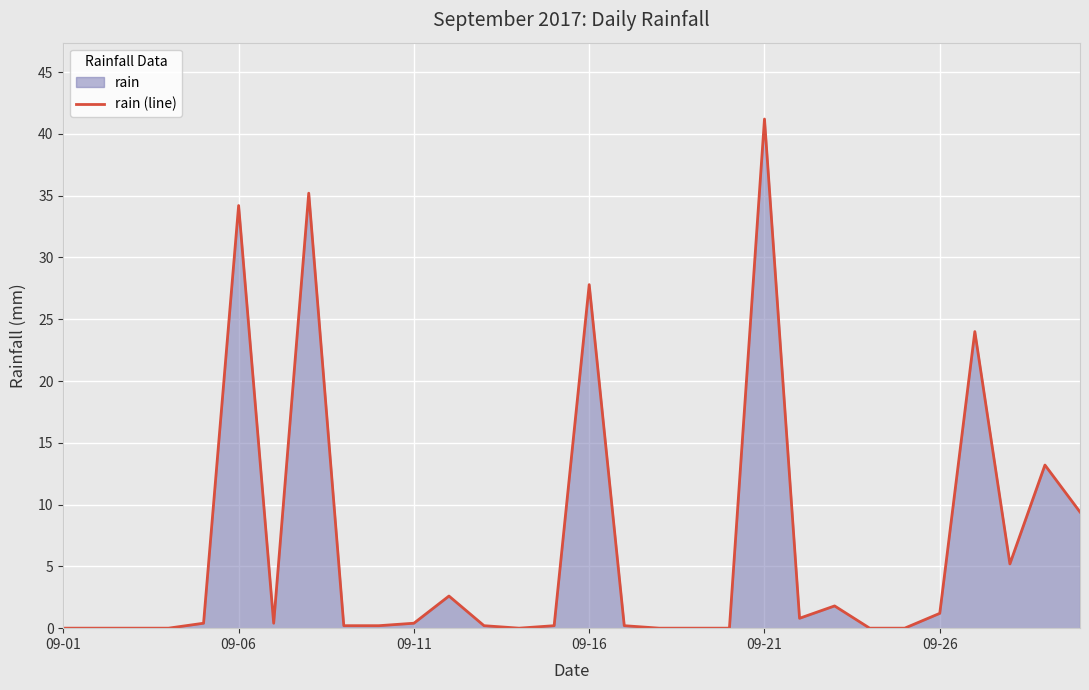

What is the average value?

6.6